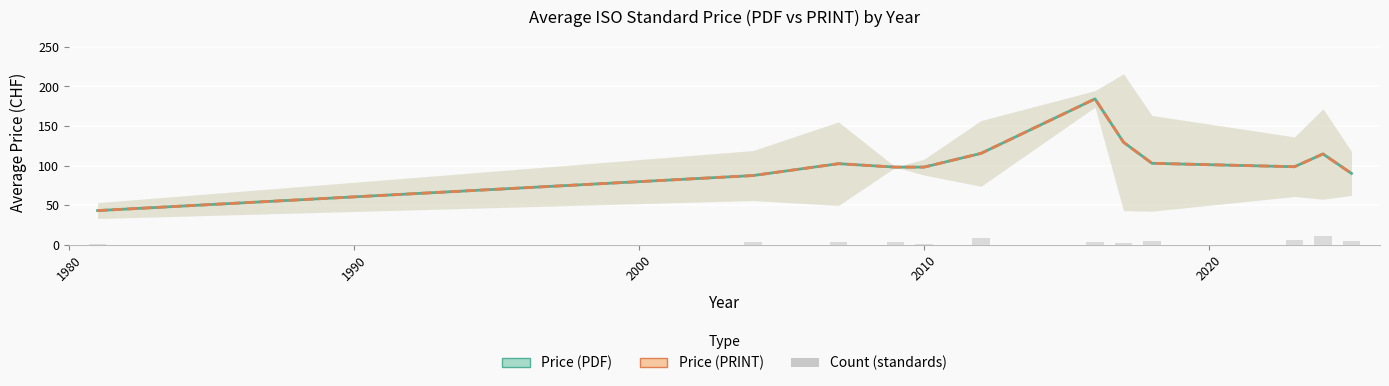

What is the value of the Count (standards) bar at the 10th from the left?

6.0